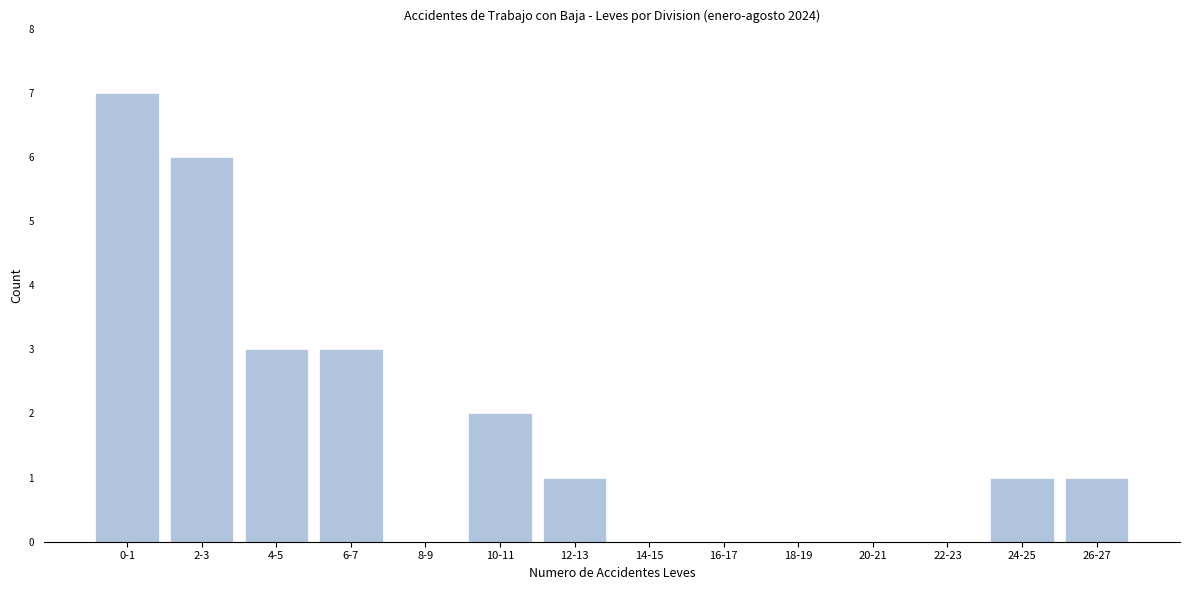

Reading right to left, extract all data points from this chart.

26-27=1	24-25=1	22-23=0	20-21=0	18-19=0	16-17=0	14-15=0	12-13=1	10-11=2	8-9=0	6-7=3	4-5=3	2-3=6	0-1=7